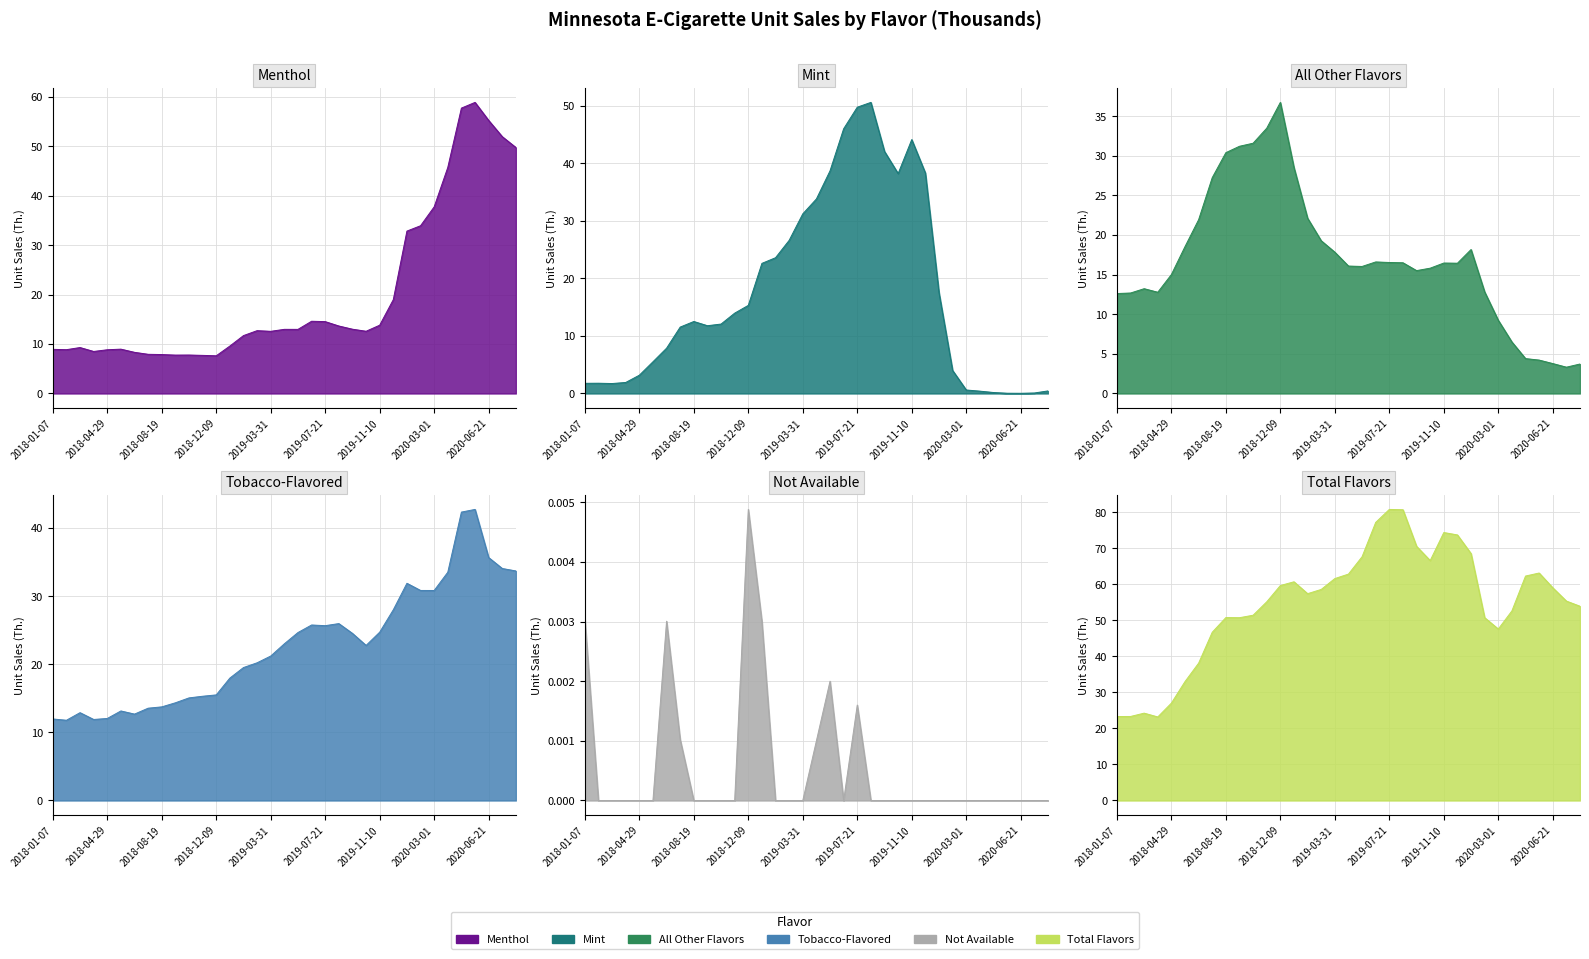

Where do All Other Flavors and Menthol first cross each other?

2019-11-10 and 2019-12-08